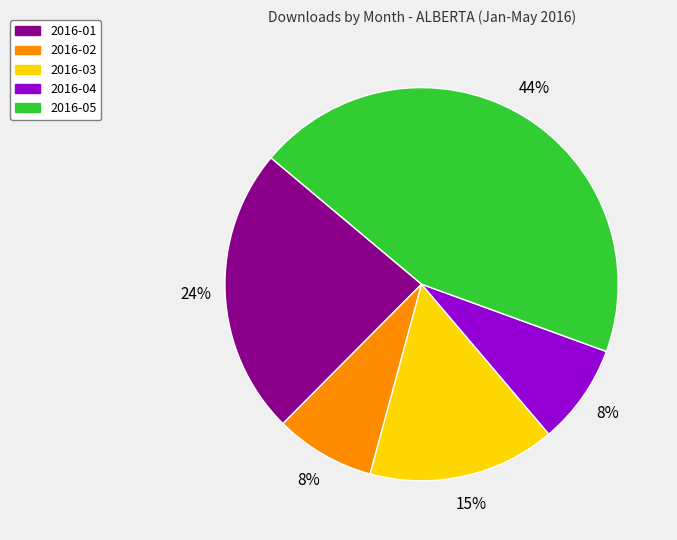

To the nearest percent, what is the difference between the largest and smallest slice percentages?

36%